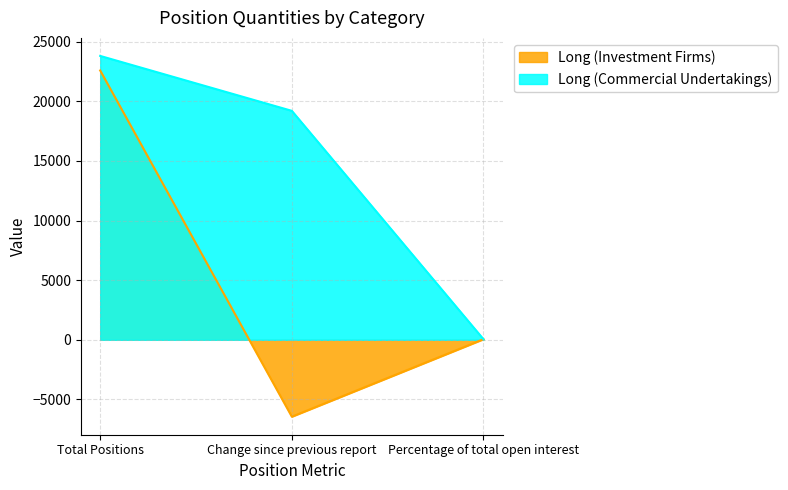

What is the label of the 3rd point from the right?

Total Positions